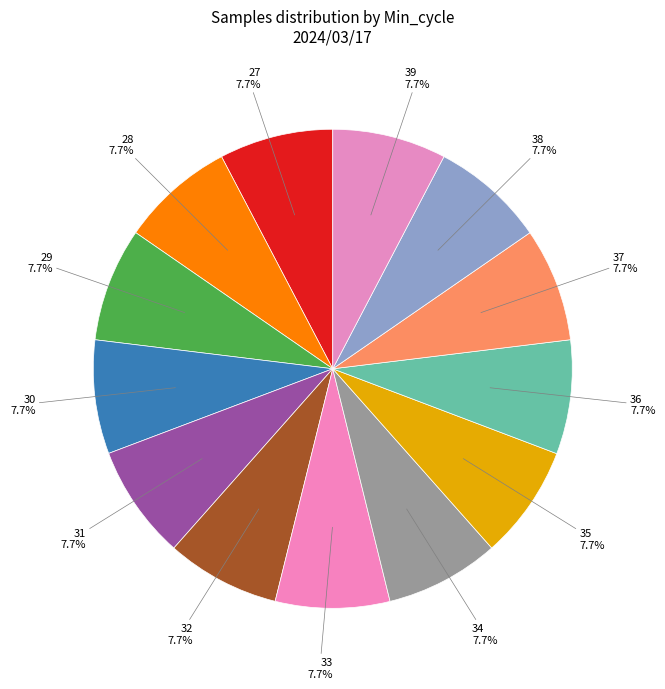

What portion of the pie excludes 33?

92.3%